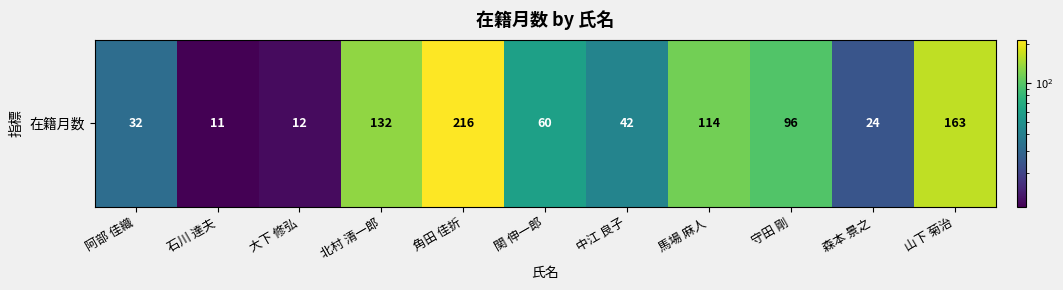

The chart shows a value of 67 at 山下 菊治. True or false?

False